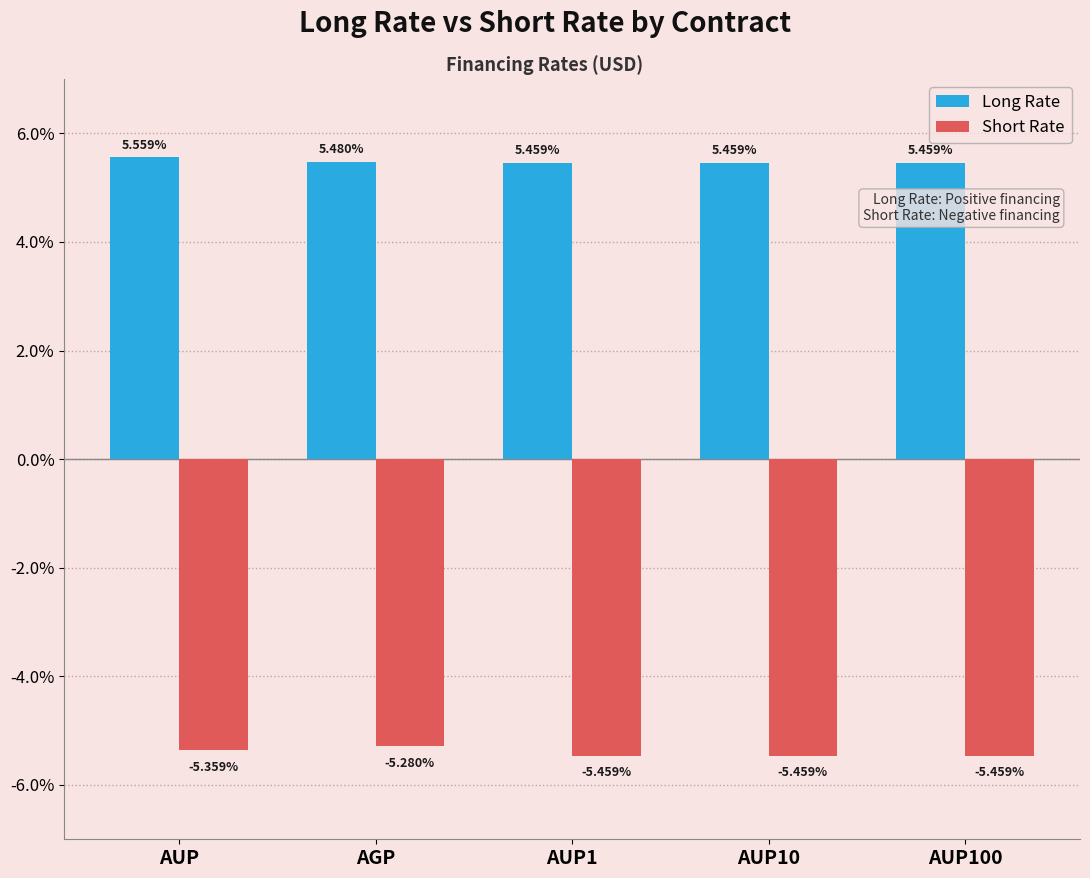

Which series has the widest spread of values?

Short Rate